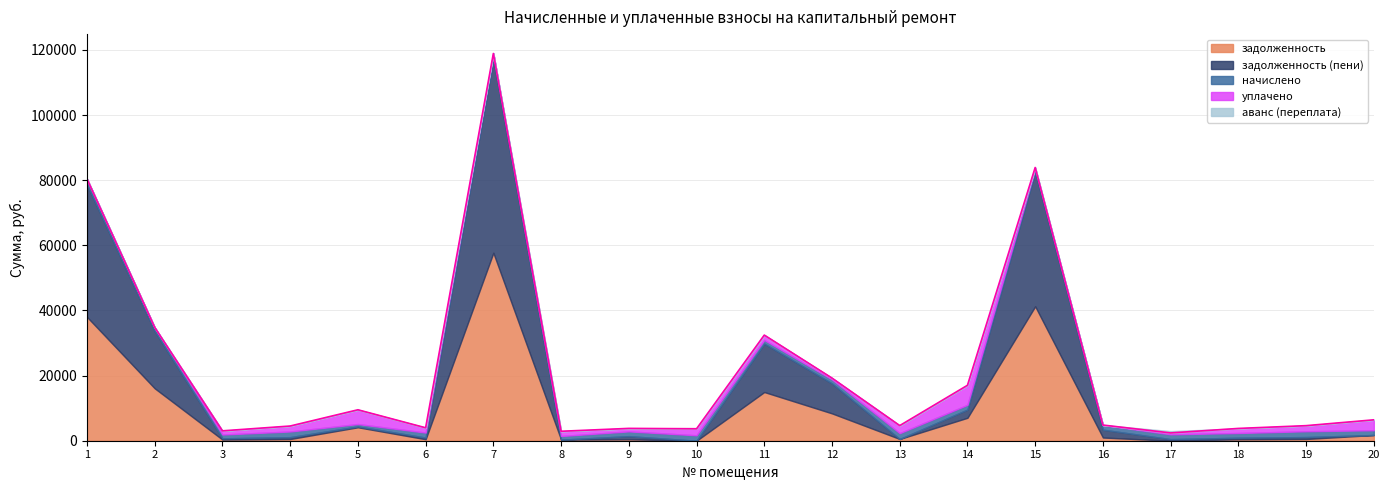

Is it true that задолженность equals 0.0 at 10?

True